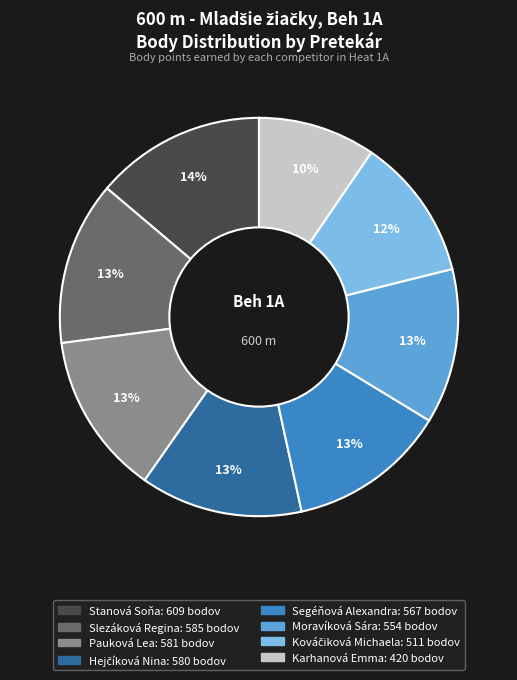

Which category has the biggest portion of the pie?

Stanová Soňa